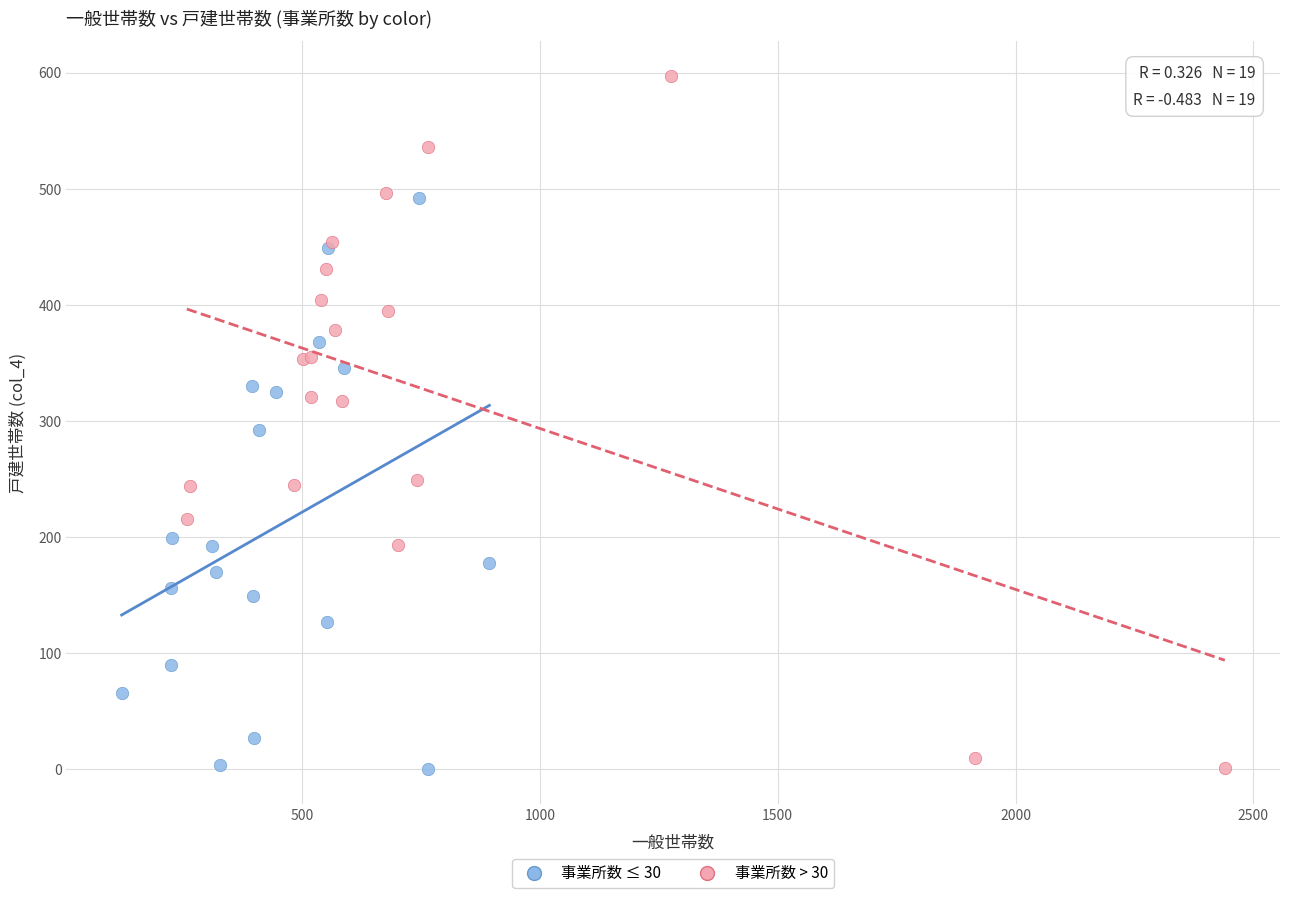

Which series has the largest Y range (max minus min)?

事業所数 > 30